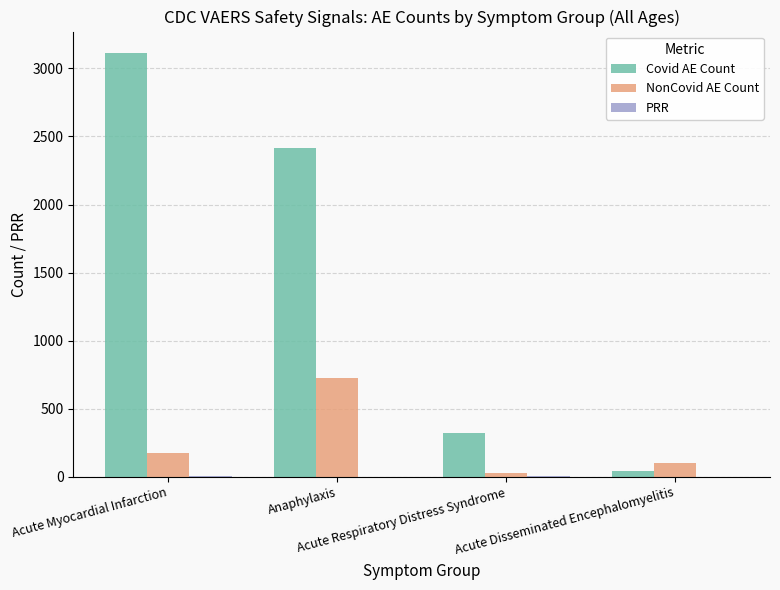

At which label is NonCovid AE Count closest to 376?

Acute Myocardial Infarction